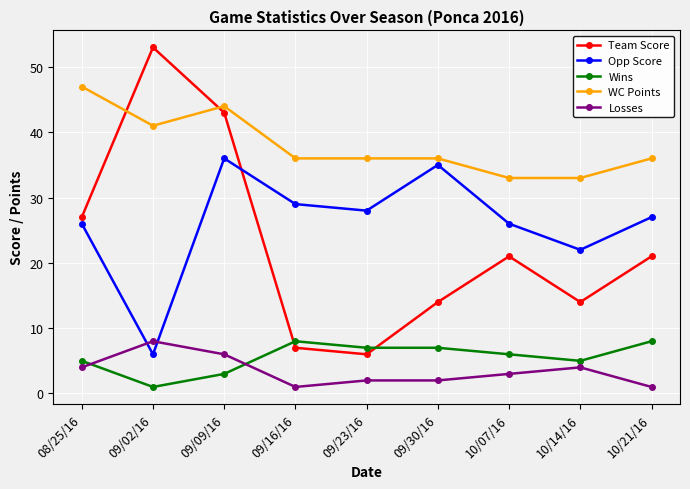

The value of WC Points at 09/16/16 is 56. True or false?

False